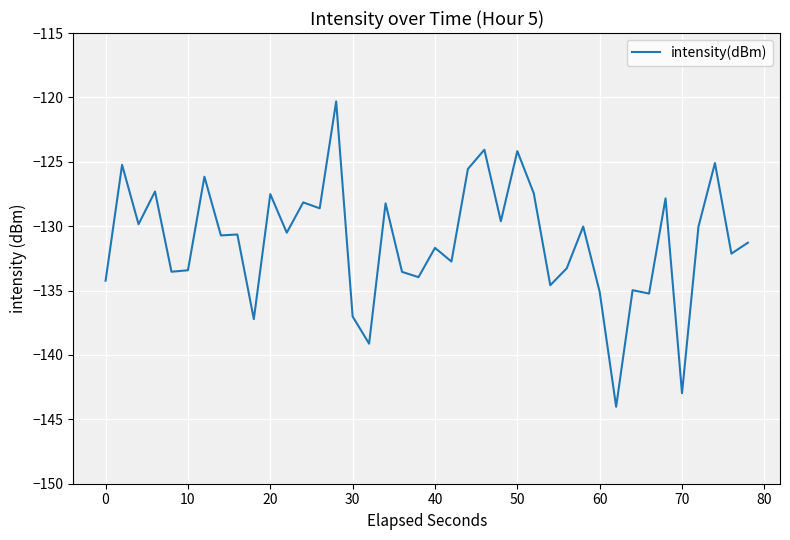

What is the smallest value displayed?

-144.0